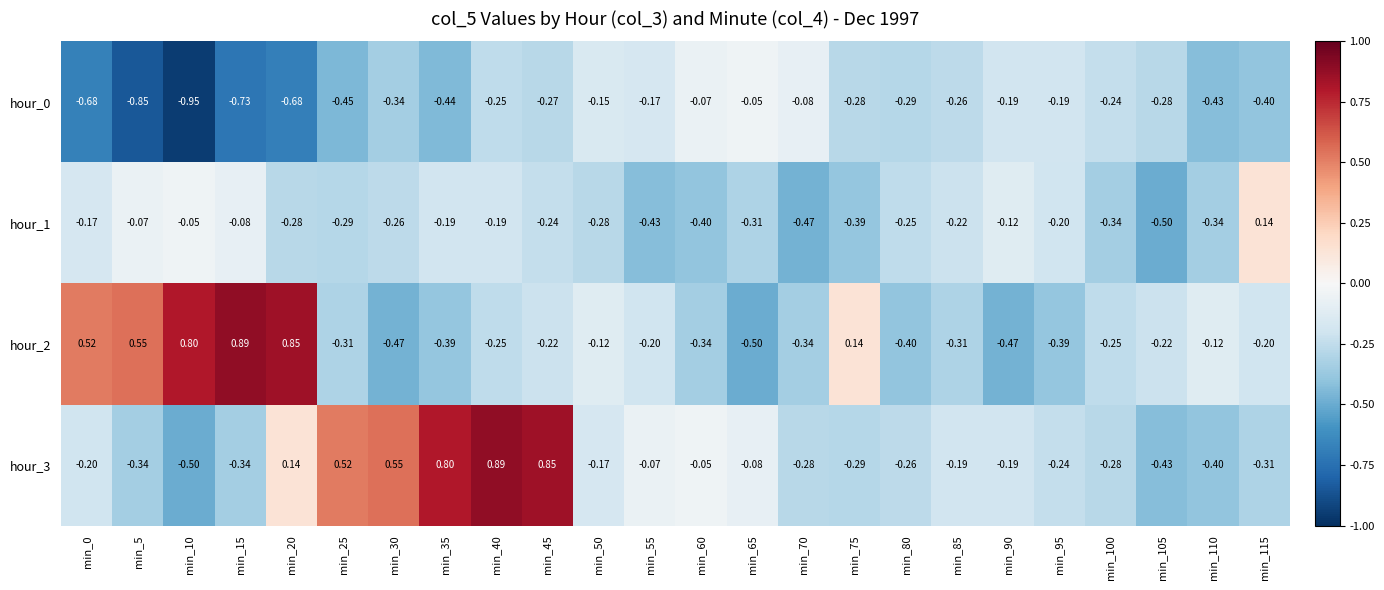

Is the value of hour_0 at min_75 greater than the value of hour_1 at min_95?

No